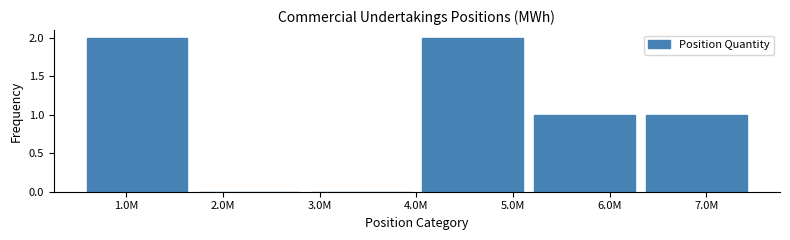

Reading right to left, what are all the values shown in this chart?

7.0M=1	6.0M=1	5.0M=2	3.0M=0	2.0M=0	1.0M=2